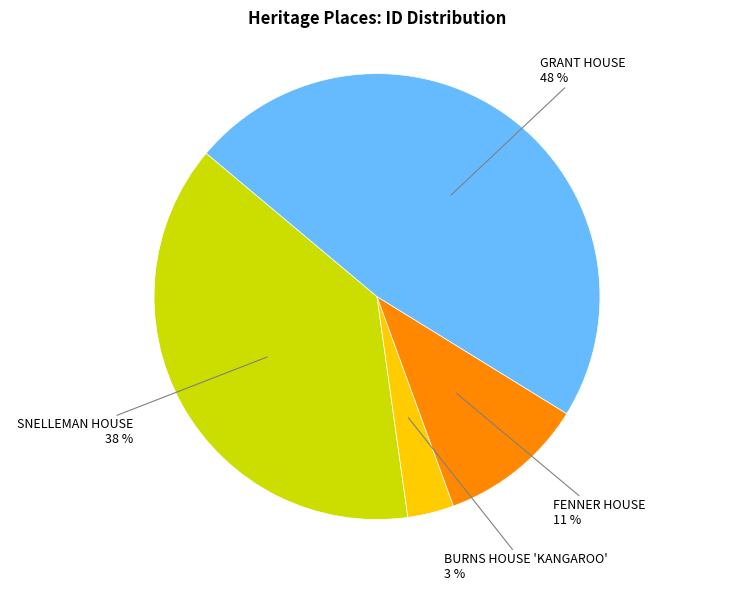

Is there a majority slice in this chart?

No